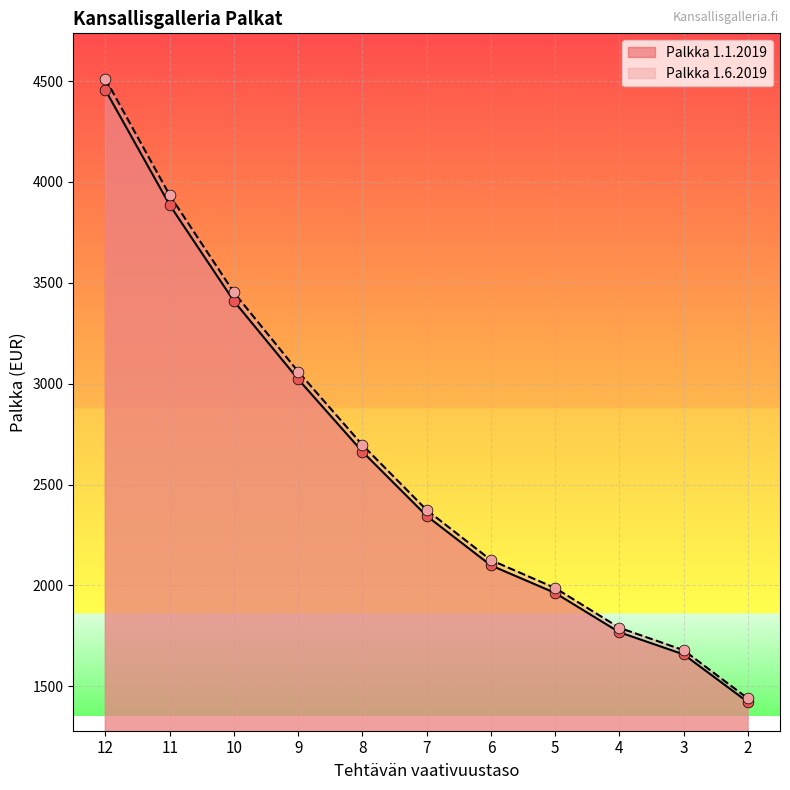

At how many categories does at least one series exceed 2605?

5